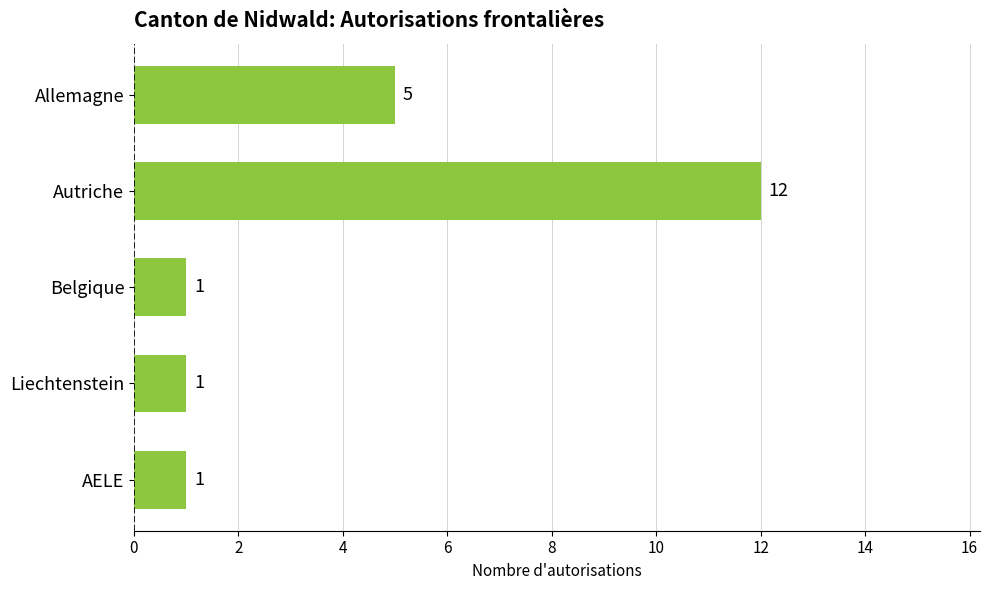

What is the change in value from Autriche to AELE?

-11